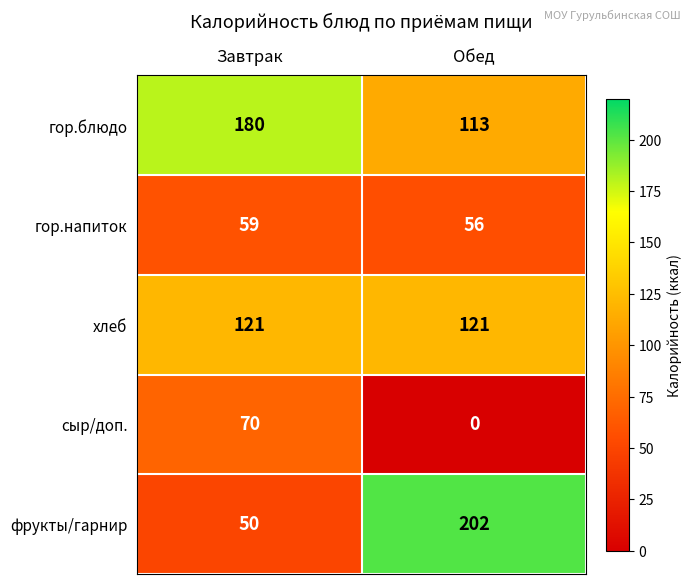

At how many categories does at least one series exceed 148?

2